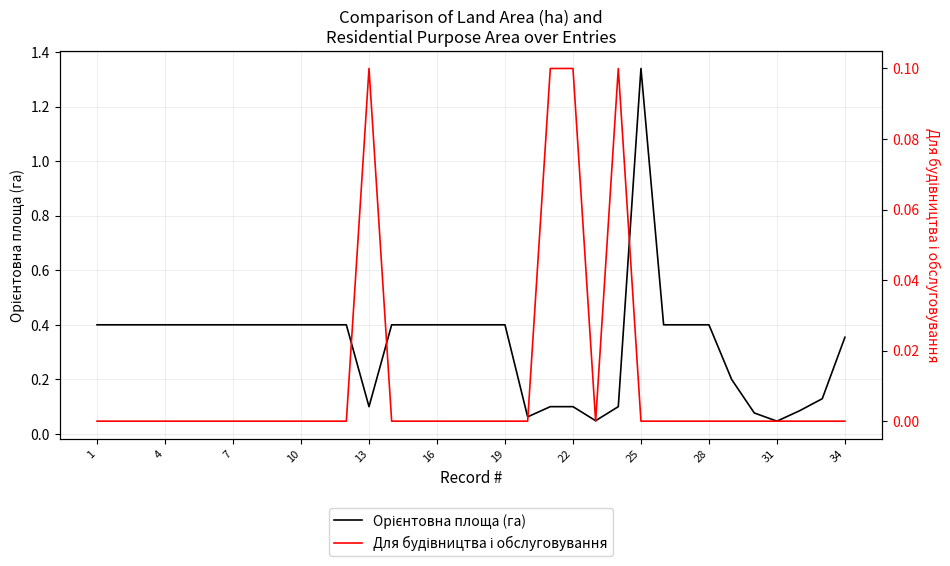

True or false: Орієнтовна площа (га) has a value of 0.4 at 16.

True